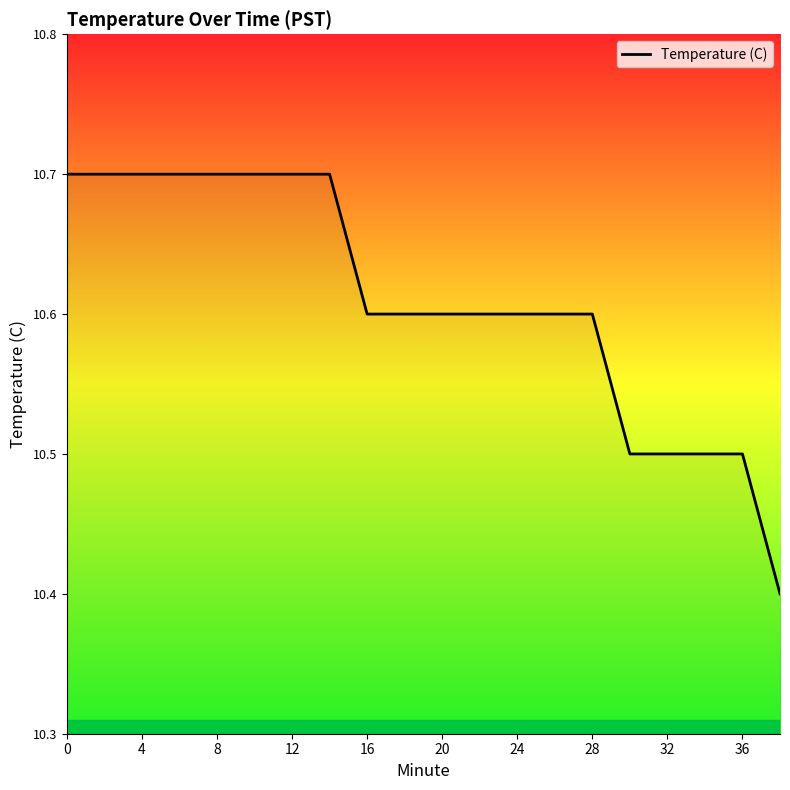

What is the difference between the maximum and minimum values?

0.3